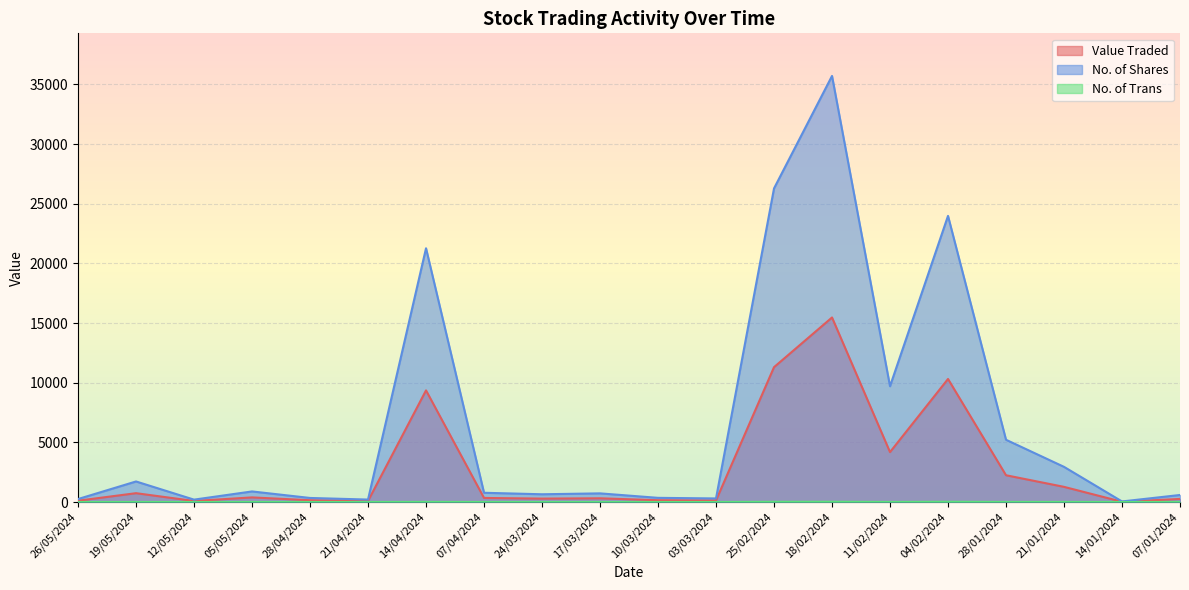

Rank the categories by Value Traded value from highest to lowest.

18/02/2024, 25/02/2024, 04/02/2024, 14/04/2024, 11/02/2024, 28/01/2024, 21/01/2024, 19/05/2024, 05/05/2024, 07/04/2024, 17/03/2024, 24/03/2024, 07/01/2024, 10/03/2024, 28/04/2024, 03/03/2024, 26/05/2024, 21/04/2024, 12/05/2024, 14/01/2024